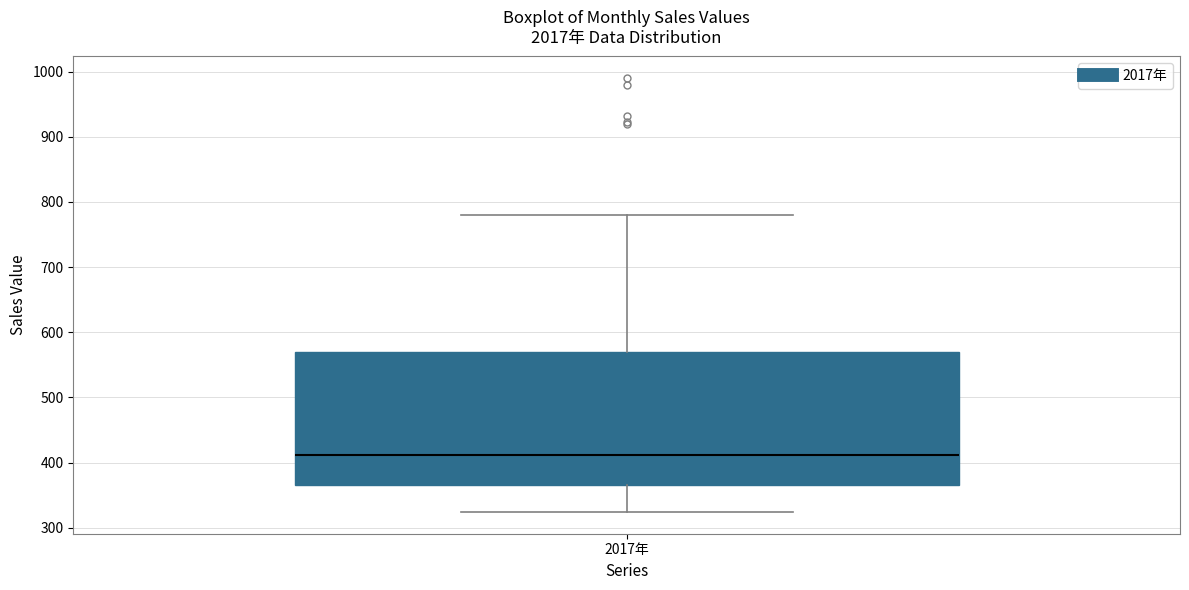

Transcribe this box plot: give where the median line is, the range the box spans, and where the two whiskers end, as read against the y-axis. The values are not printed on the chart, so give them approximately, as read against the axis.

median 410, box 370 to 570, whiskers 320 to 780